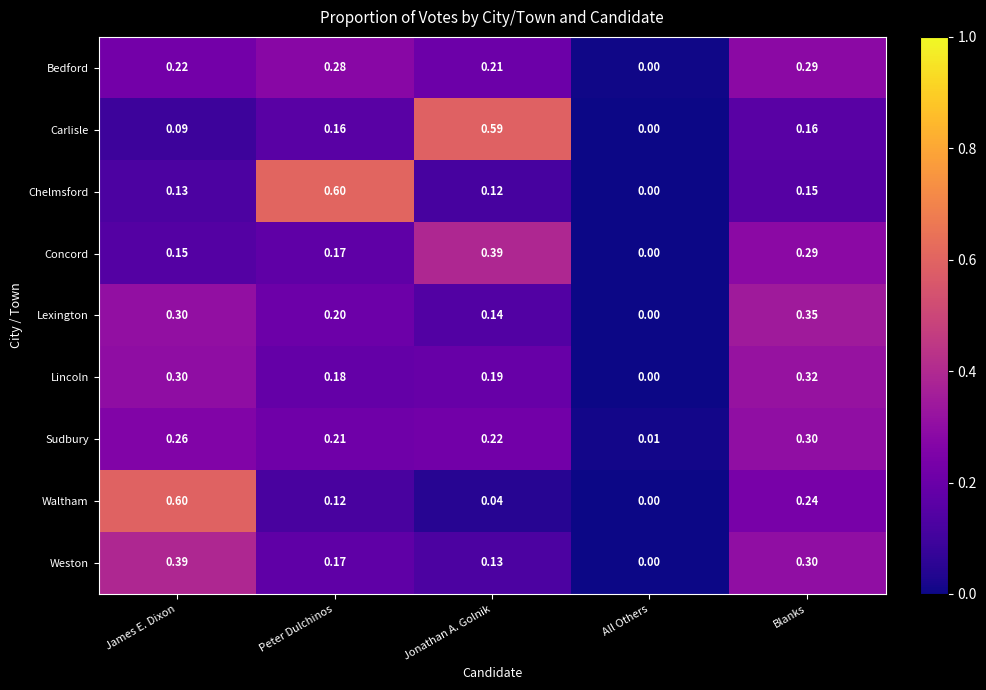

Which series changed the most between All Others and Blanks?

Lexington